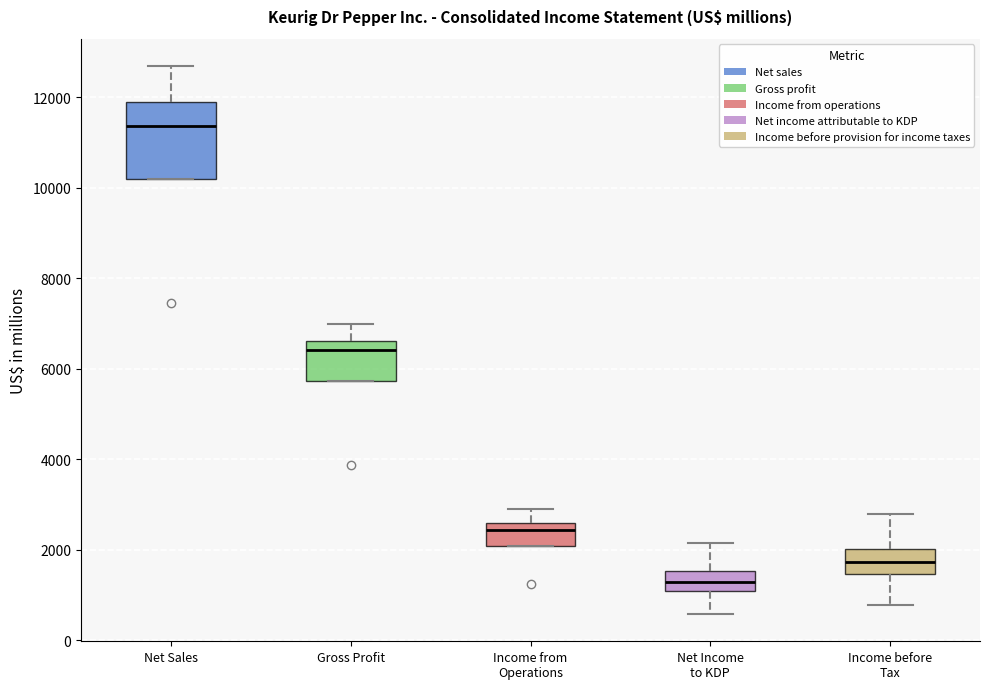

Which box is the tallest, from its lower edge to its upper edge?

Net Sales